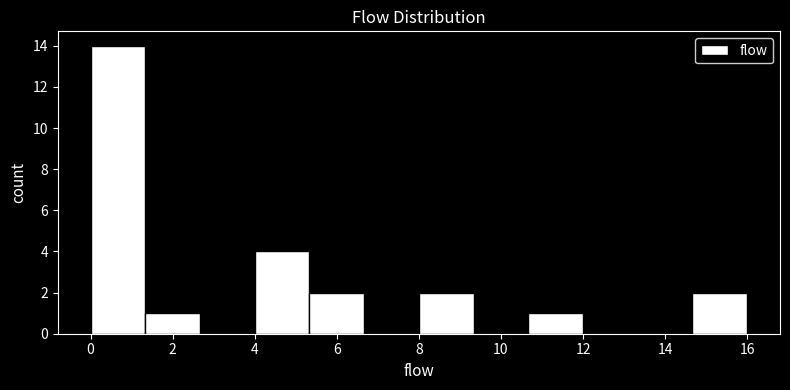

Over which range of the x-axis is the bar tallest?

0.0 to 1.4